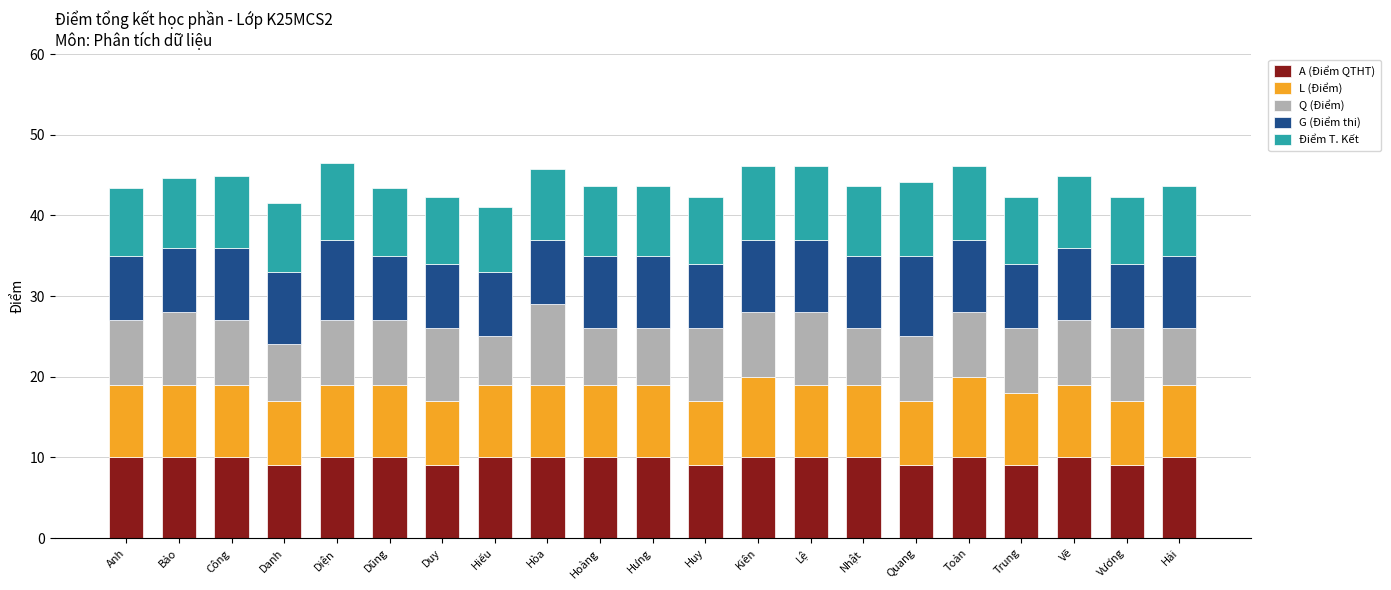

What is the total value across all series at Duy?

42.3